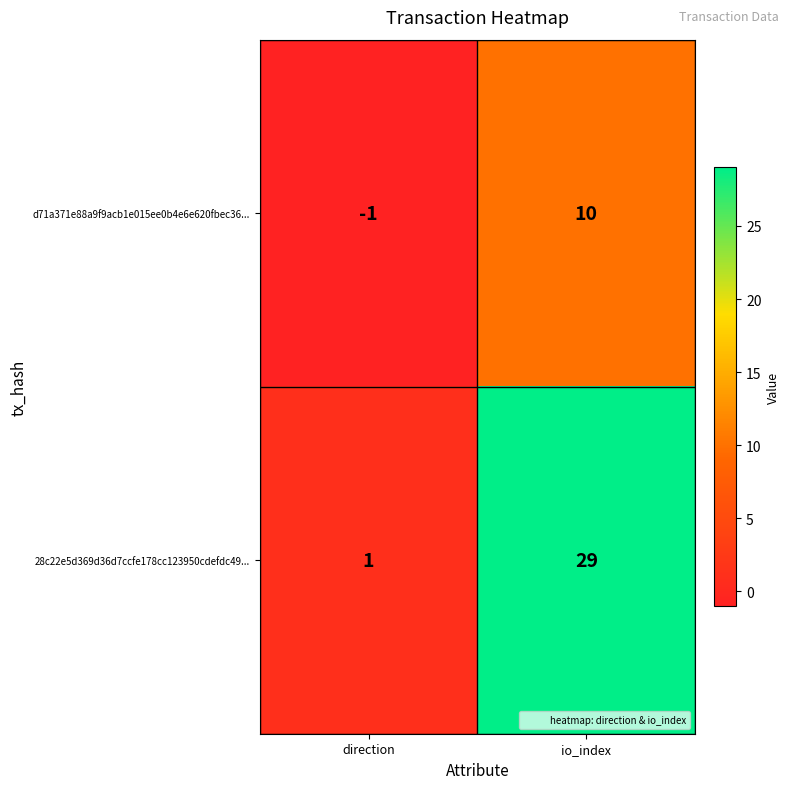

At which label is 28c22e5d369d36d7ccfe178cc123950cdefdc49... closest to 15?

direction